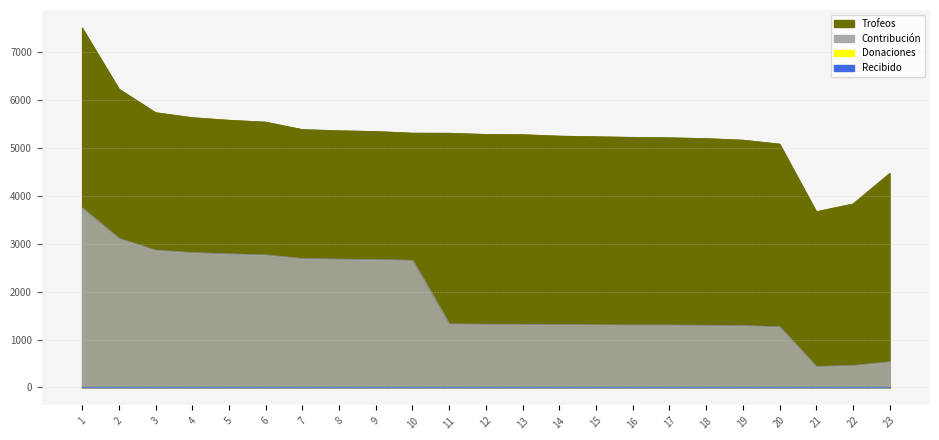

What is the highest value of the Trofeos series?

7500